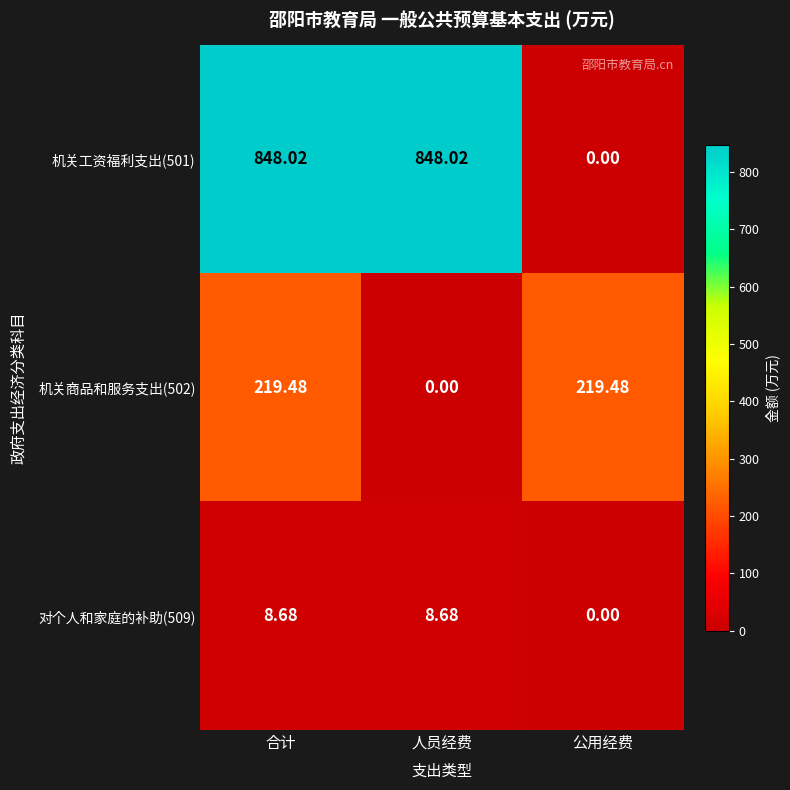

Which category has the lowest value in the 对个人和家庭的补助(509) series?

公用经费